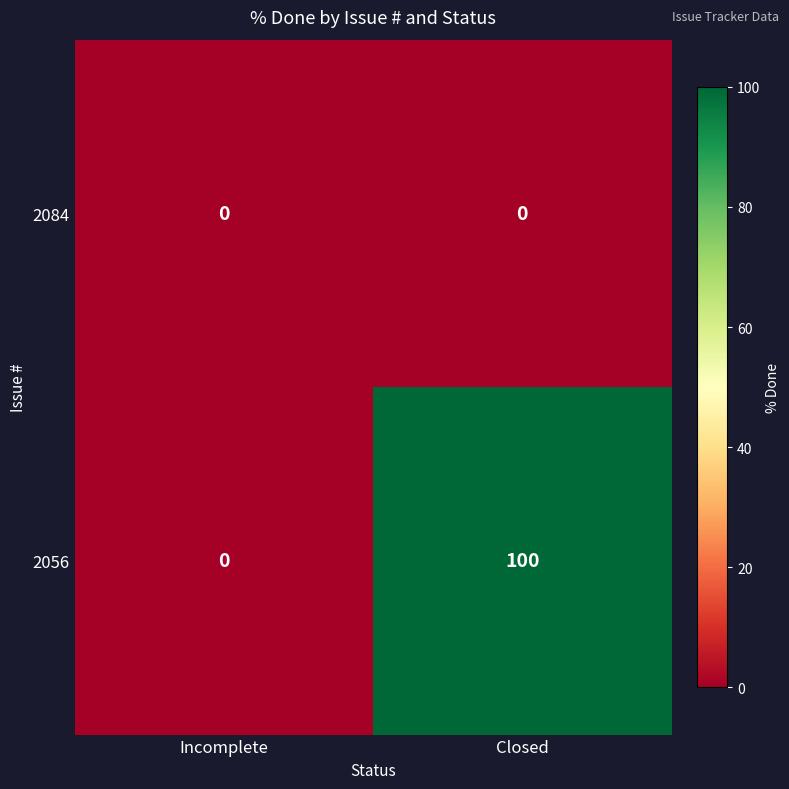

Rank the series by their average value, from lowest to highest.

2084, 2056